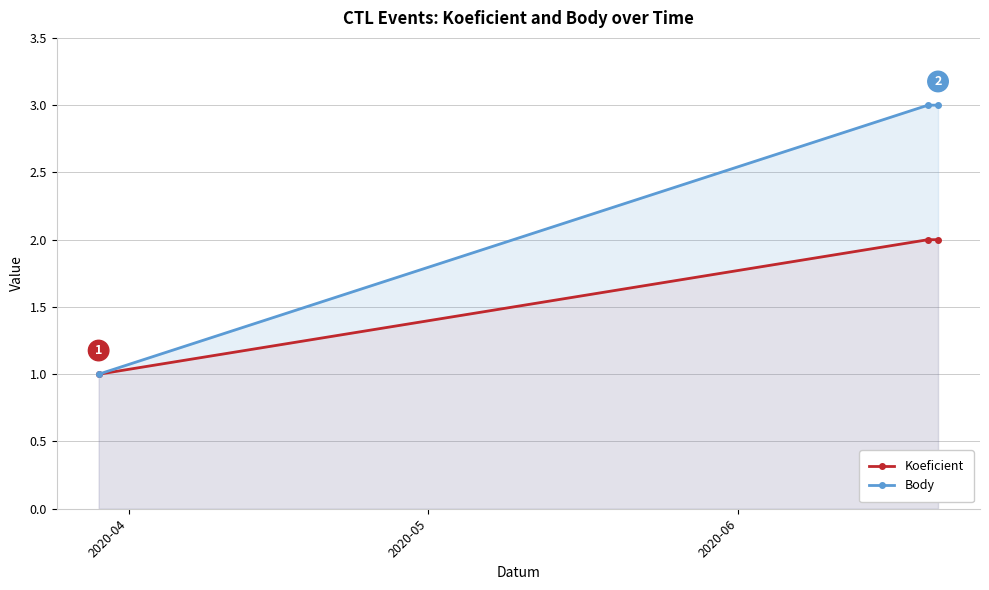

What is the maximum value for Body?

3